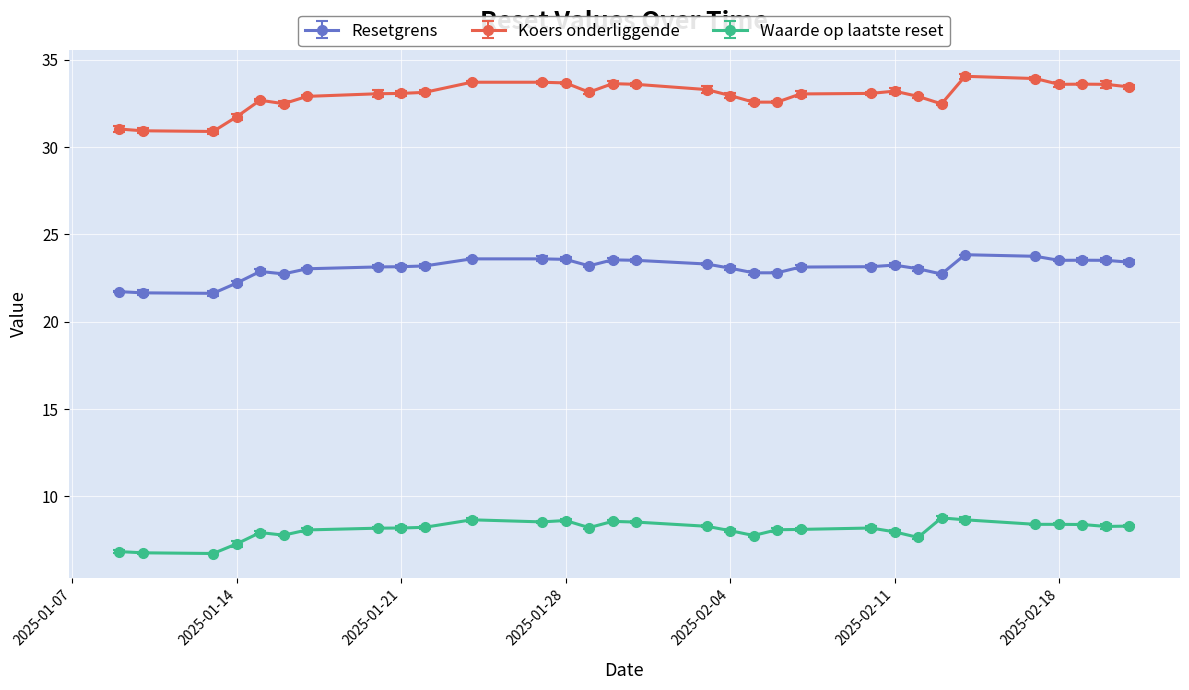

Reading left to right, what are all the values shown in this chart?

Resetgrens: 21.7	21.7	21.6	22.2	22.9	22.7	23.0	23.1	23.2	23.2	23.6	23.6	23.6	23.2	23.5	23.5	23.3	23.1	22.8	22.8	23.1	23.2	23.2	23.0	22.7	23.8	23.8	23.5	23.5	23.5	23.4
Koers onderliggende: 31.0	30.9	30.9	31.7	32.7	32.5	32.9	33.1	33.1	33.1	33.7	33.7	33.7	33.1	33.6	33.6	33.3	33.0	32.6	32.6	33.0	33.1	33.2	32.9	32.5	34.1	33.9	33.6	33.6	33.6	33.5
Waarde op laatste reset: 6.8	6.8	6.7	7.3	7.9	7.8	8.1	8.2	8.2	8.2	8.7	8.5	8.6	8.2	8.6	8.5	8.3	8.0	7.8	8.1	8.1	8.2	8.0	7.7	8.8	8.7	8.4	8.4	8.4	8.3	8.3